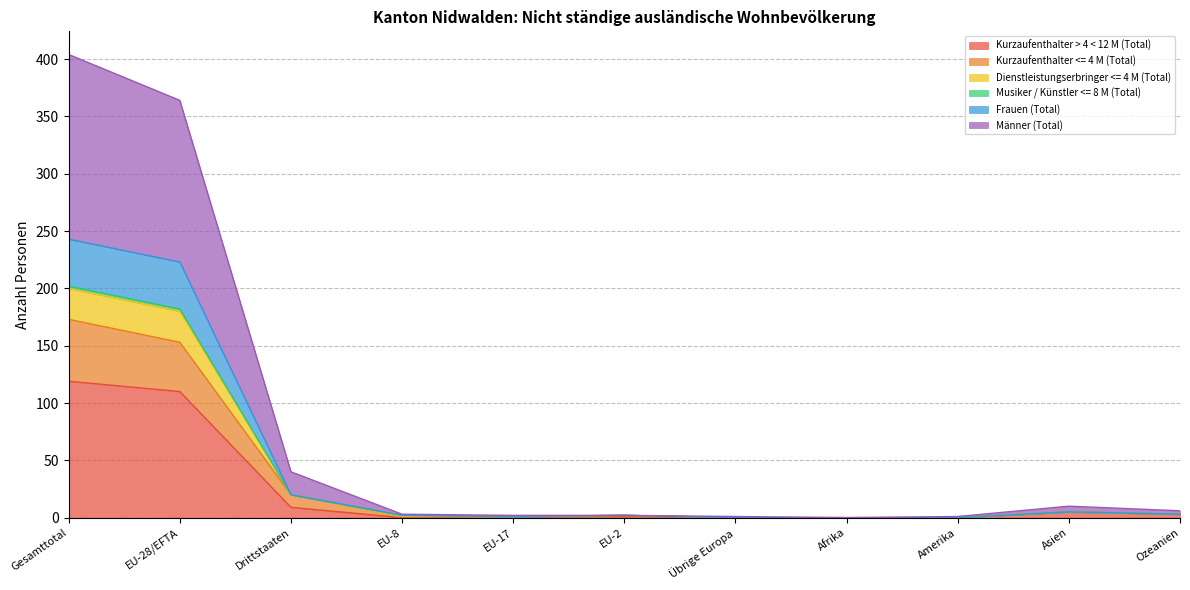

Between Übrige Europa and Ozeanien, which series saw the biggest shift?

Frauen (Total)